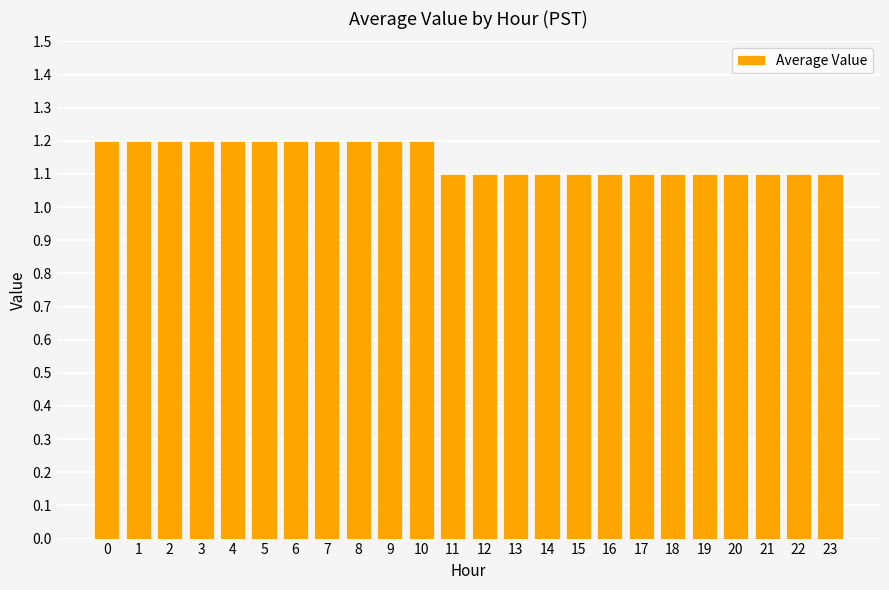

Reading left to right, list all the values displayed in this chart.

0=1.2	1=1.2	2=1.2	3=1.2	4=1.2	5=1.2	6=1.2	7=1.2	8=1.2	9=1.2	10=1.2	11=1.1	12=1.1	13=1.1	14=1.1	15=1.1	16=1.1	17=1.1	18=1.1	19=1.1	20=1.1	21=1.1	22=1.1	23=1.1